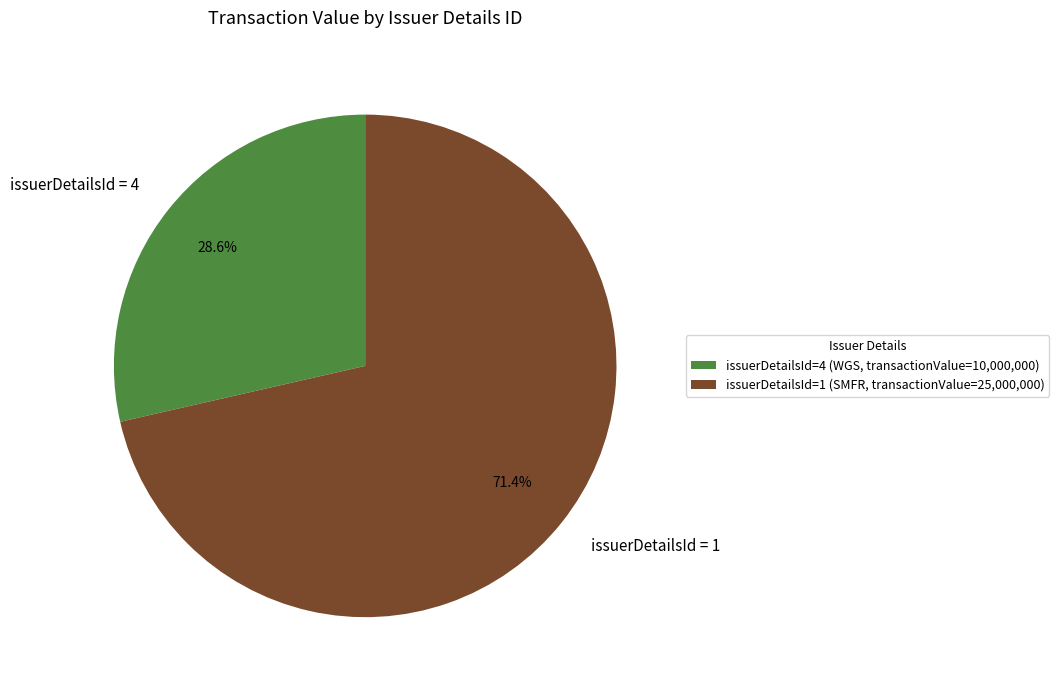

Does any single category account for the majority?

Yes